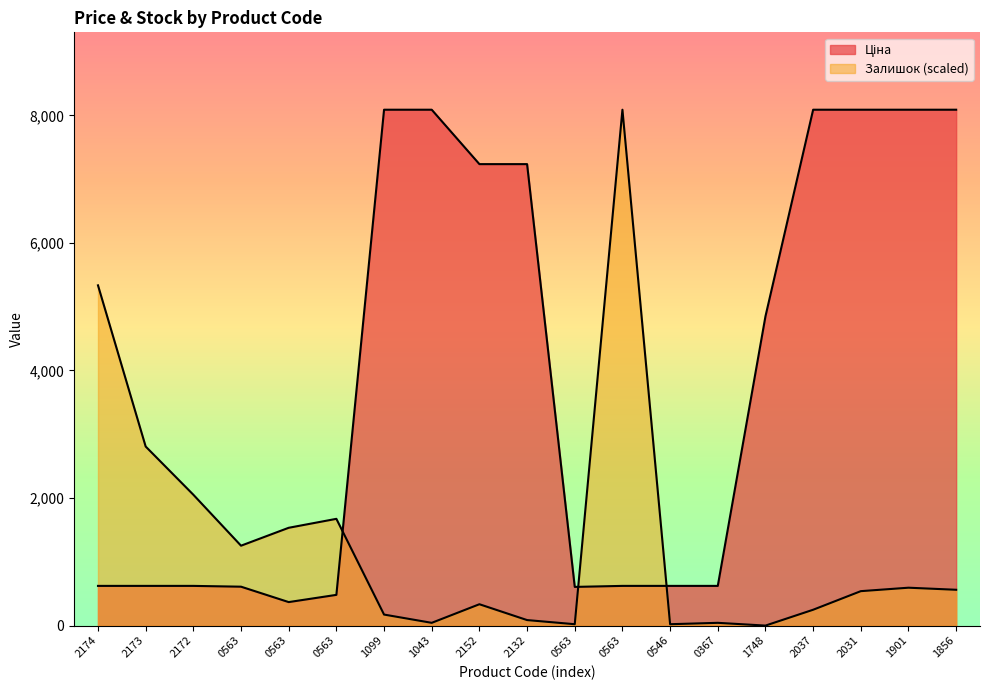

How many lines are shown in the chart?

2